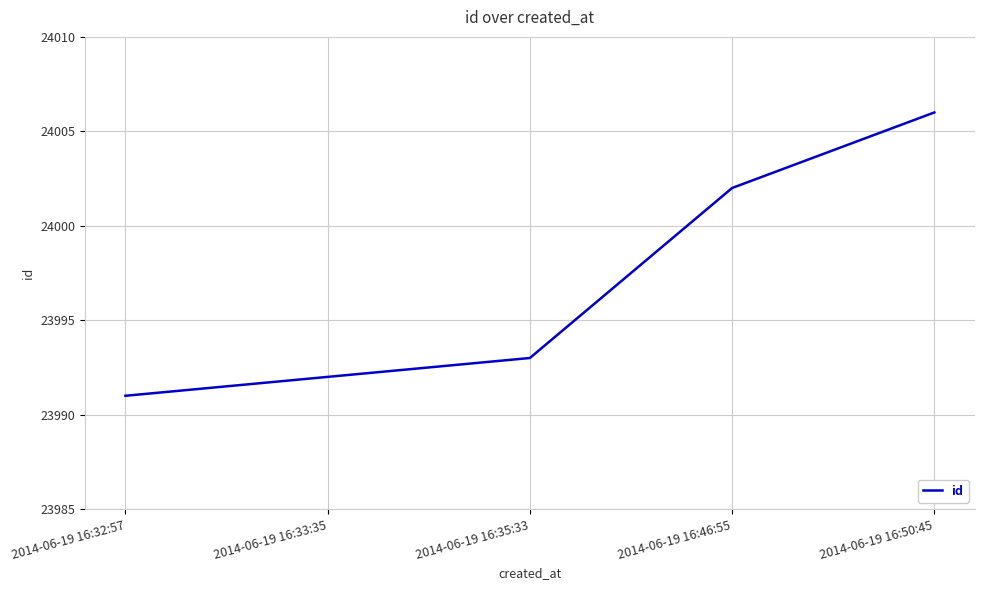

What is the difference between the values at 2014-06-19 16:46:55 and 2014-06-19 16:32:57?

11